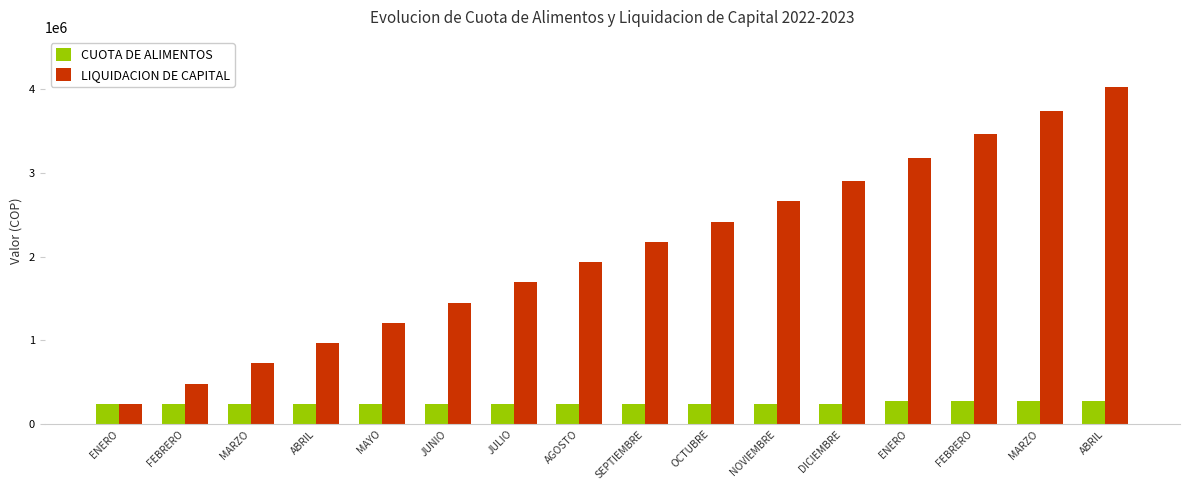

Are the bars horizontal?

No